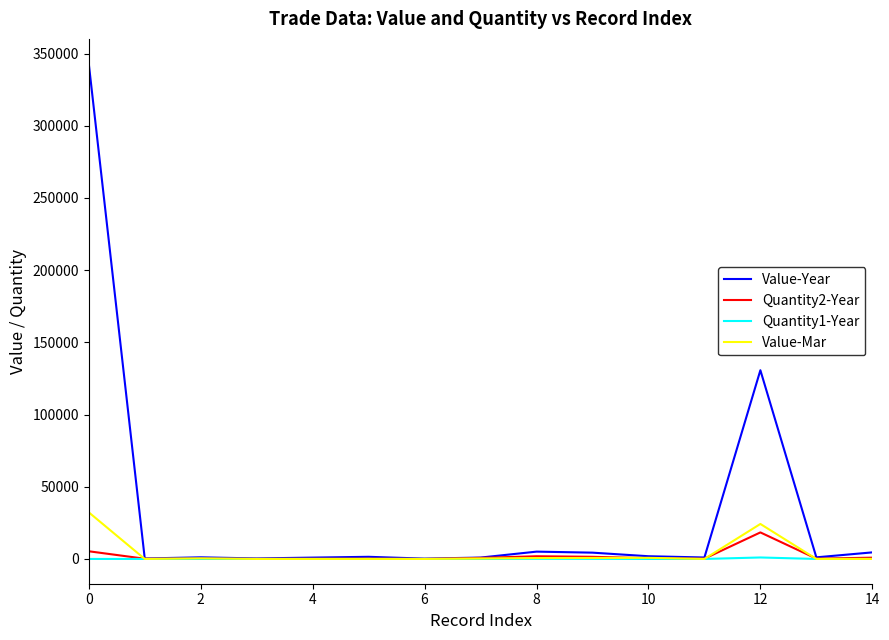

What is the greatest value displayed?

342986